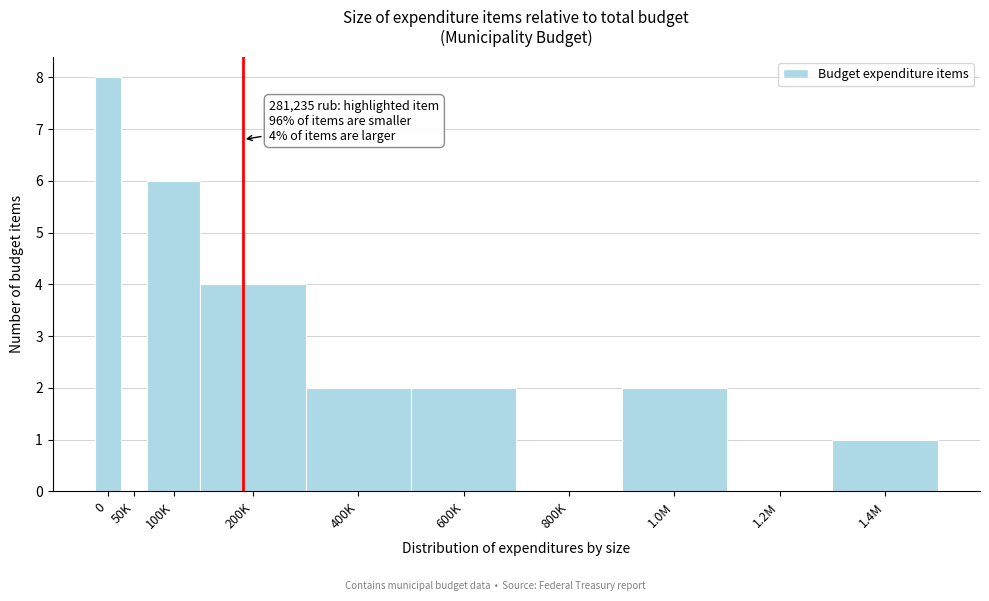

Reading left to right, extract all data points from this chart.

0=8	50K=0	100K=6	200K=4	400K=2	600K=2	800K=0	1.0M=2	1.2M=0	1.4M=1